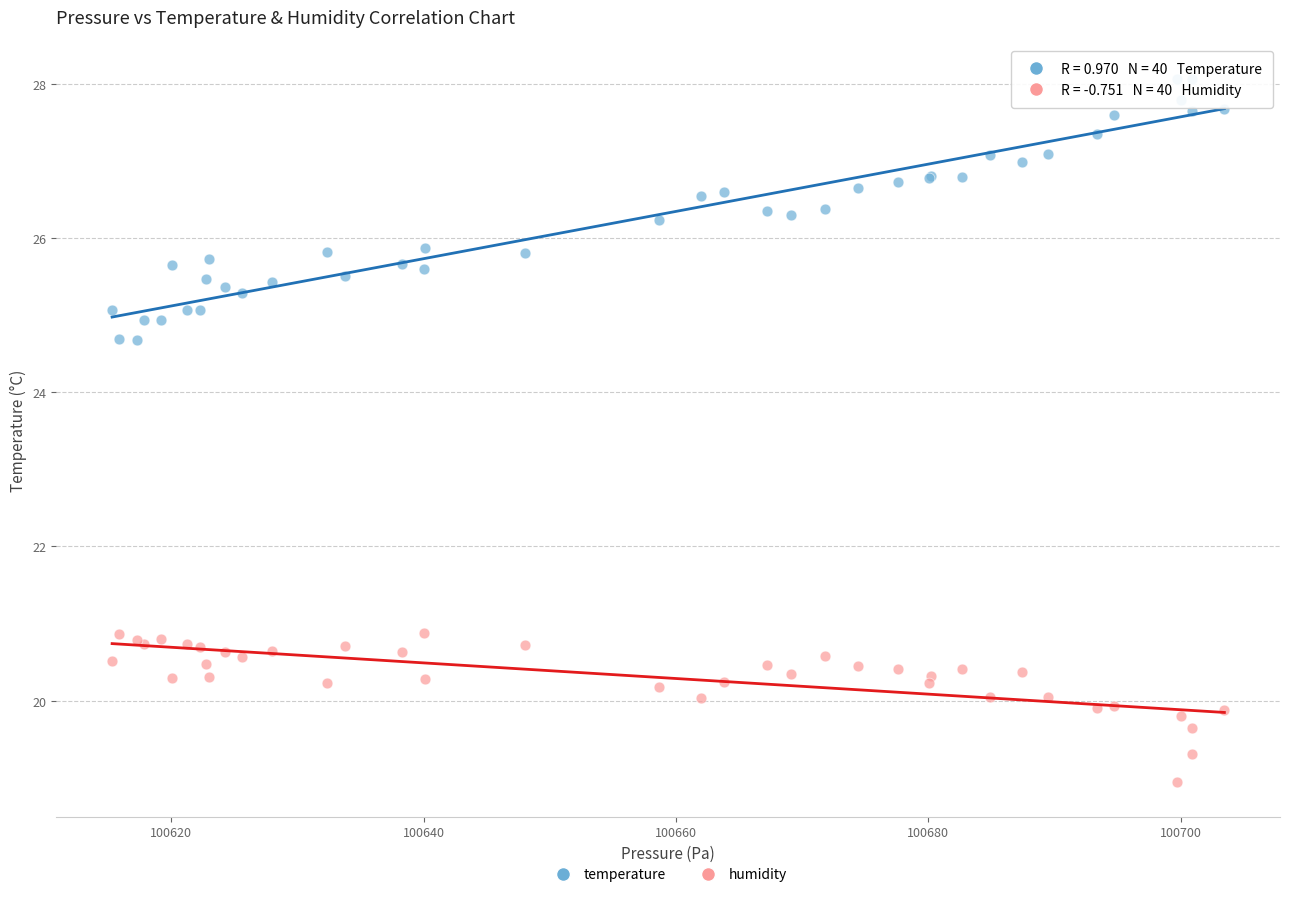

Which series contains the lowest Y value?

humidity